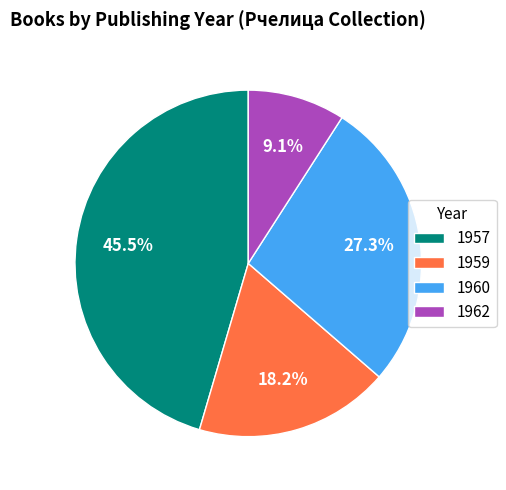

What is the total percentage of 1962 and 1959?

27.3%